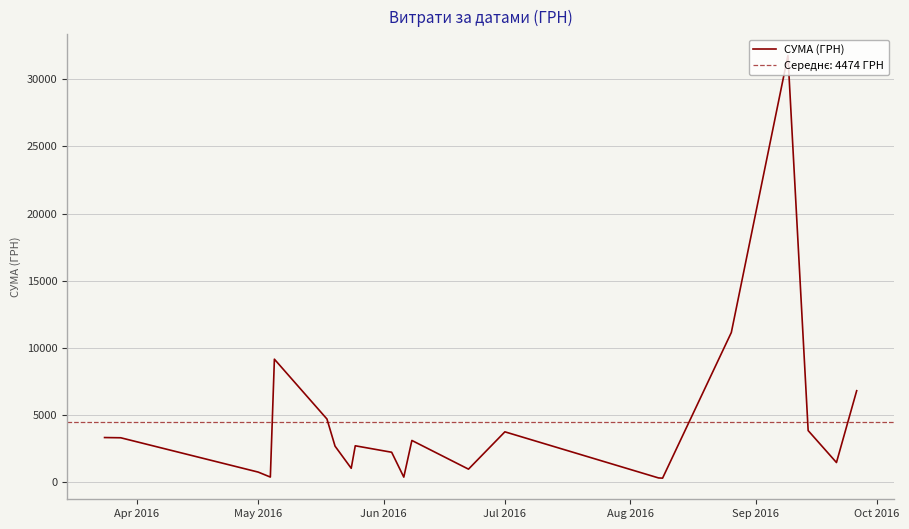

True or false: СУМА (ГРН) has a value of 739.5 at May 2016.

True